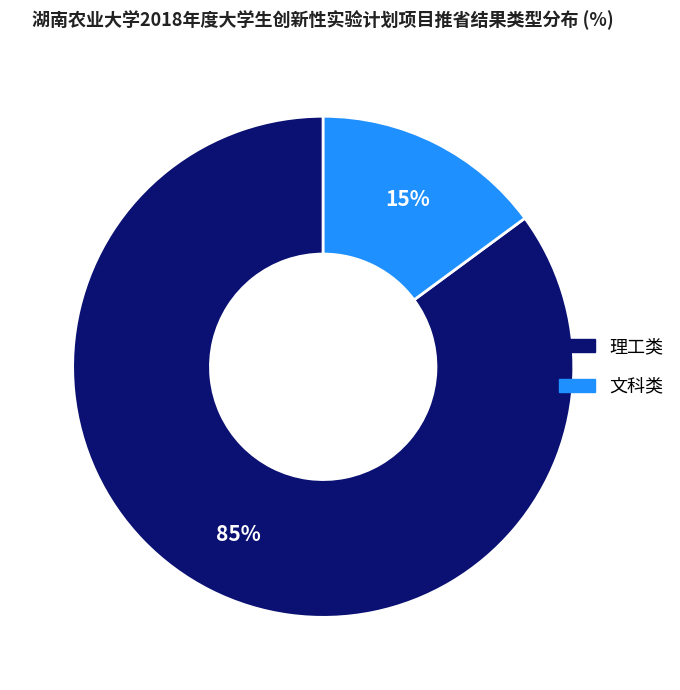

The 理工类 slice represents 85% of the pie. True or false?

True